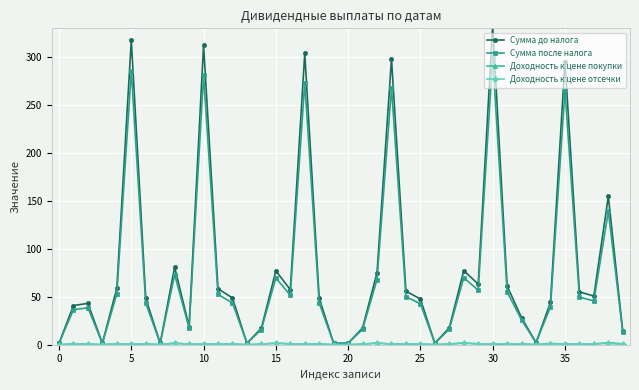

How many data points does each series have?

40